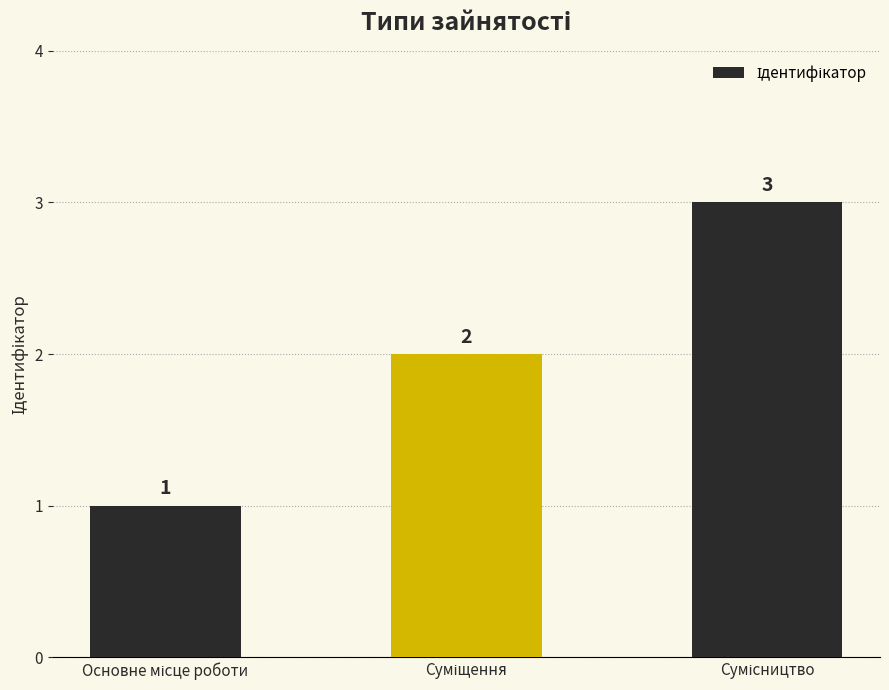

What is the value of the 3rd bar from the left?

3